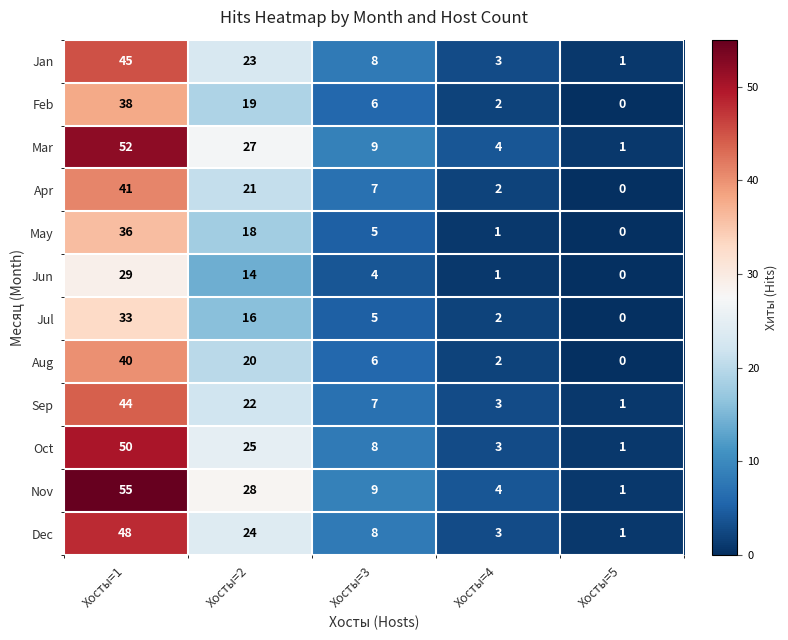

At which label is Mar closest to 26?

Хосты=2